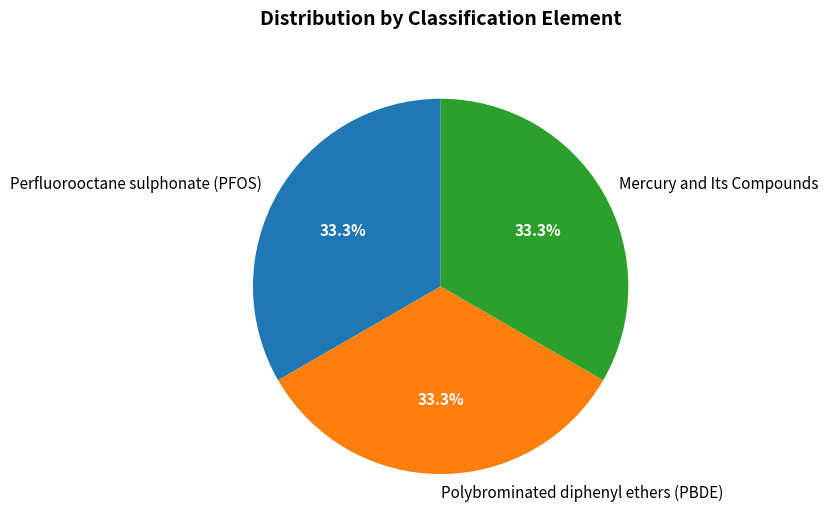

True or false: Mercury and Its Compounds accounts for 42% of the total.

False